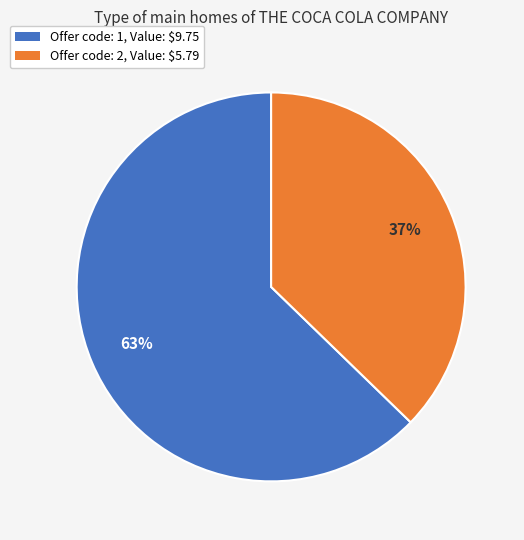

How many slices are in this pie chart?

2